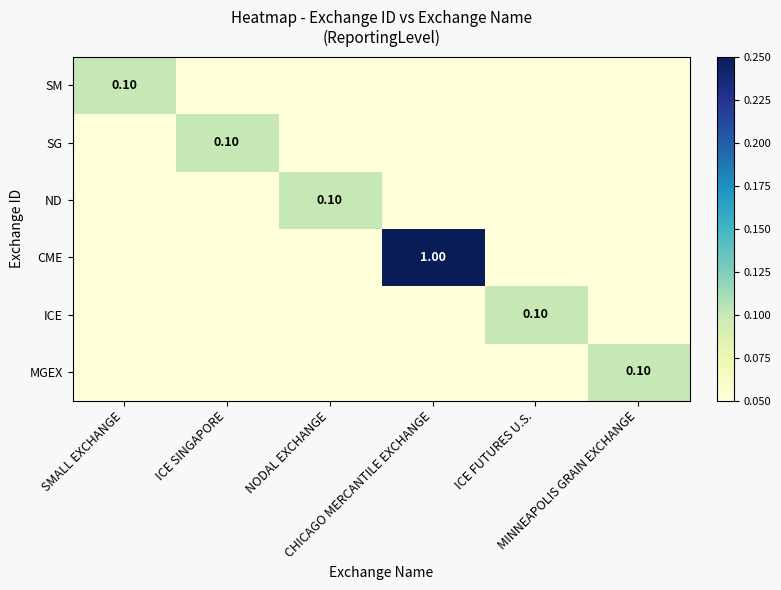

The value of ICE at SMALL EXCHANGE is 0.0. True or false?

True